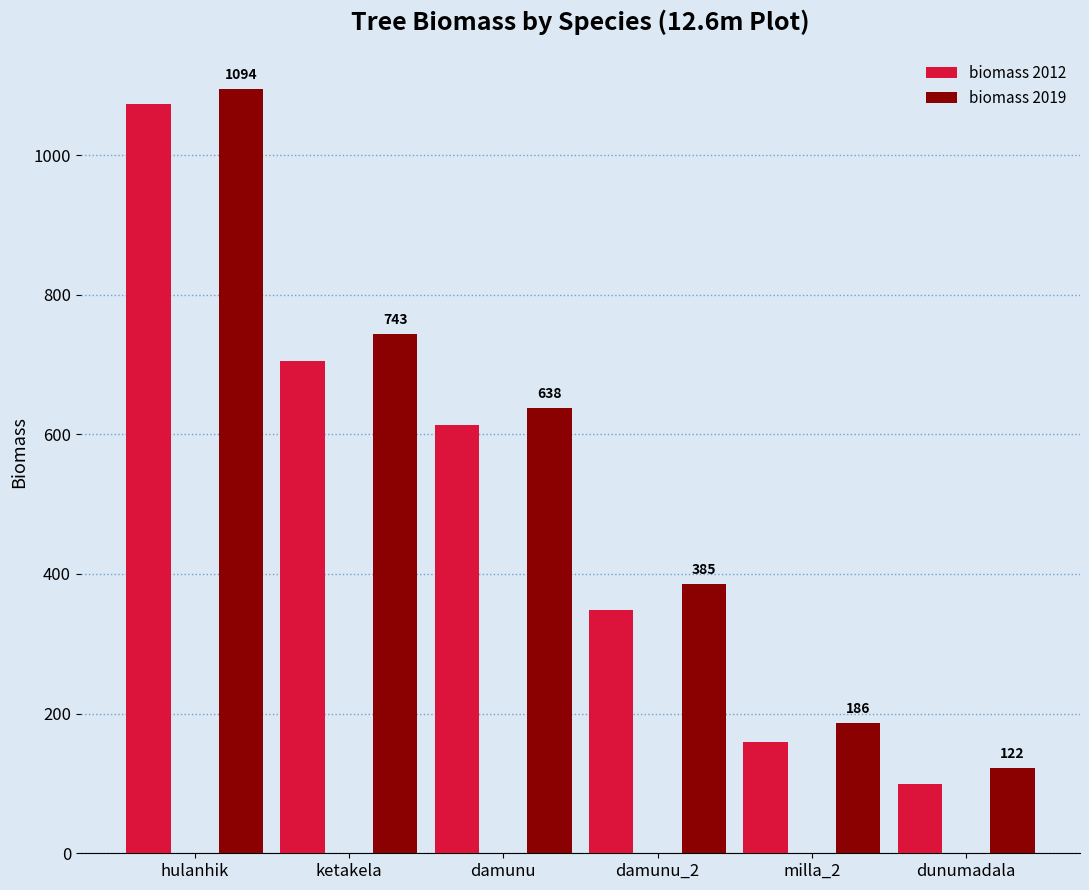

Which series has the largest total across all categories?

biomass 2019